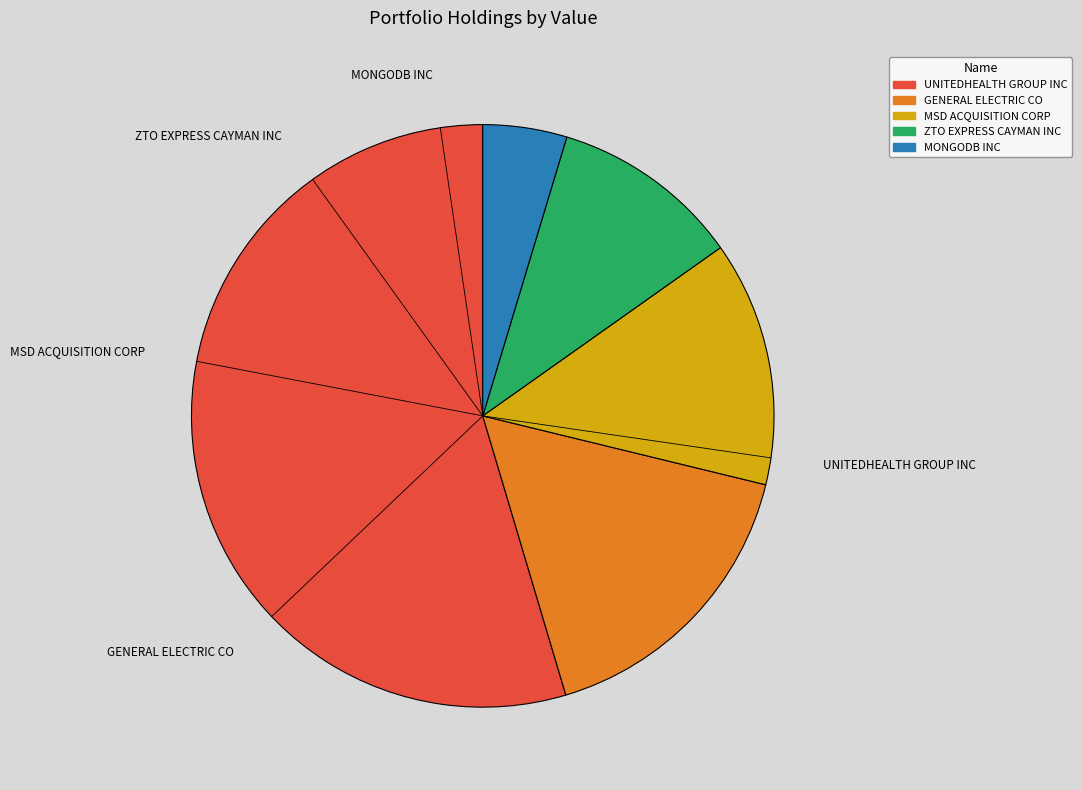

Which category has the smallest portion of the pie?

MONGODB INC